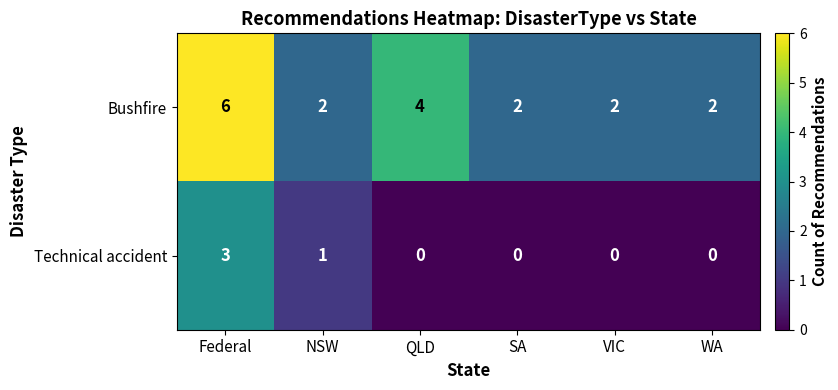

What is the sum of all Technical accident values?

4